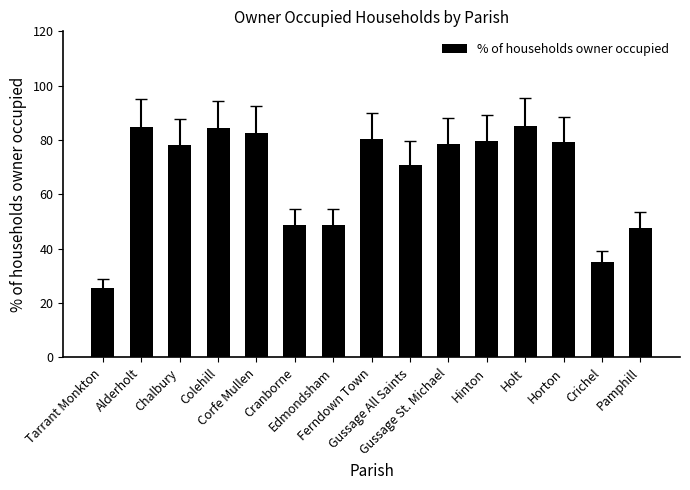

What position from the left is Gussage All Saints?

9